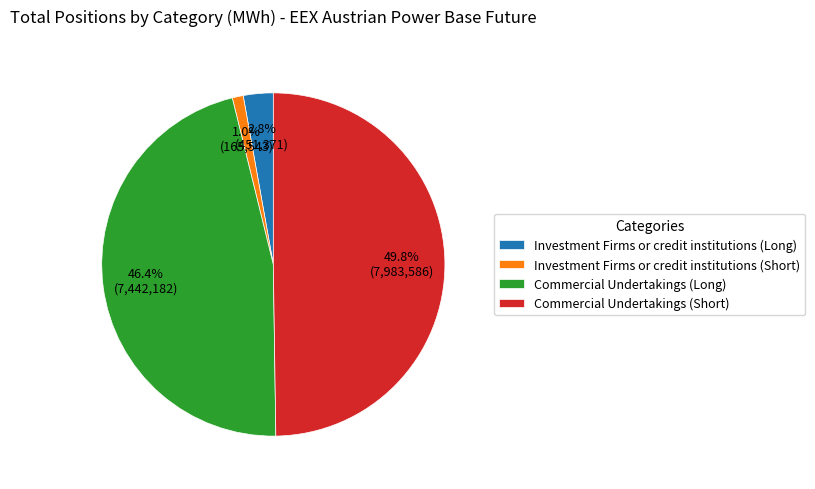

What percentage is NOT represented by Commercial Undertakings (Long)?

53.6%